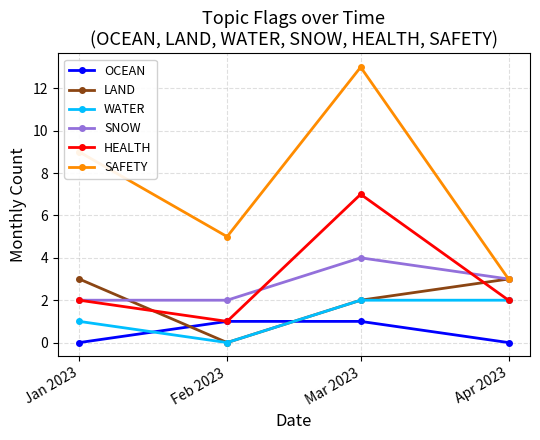

At which category is the sum across all series the highest?

Mar 2023